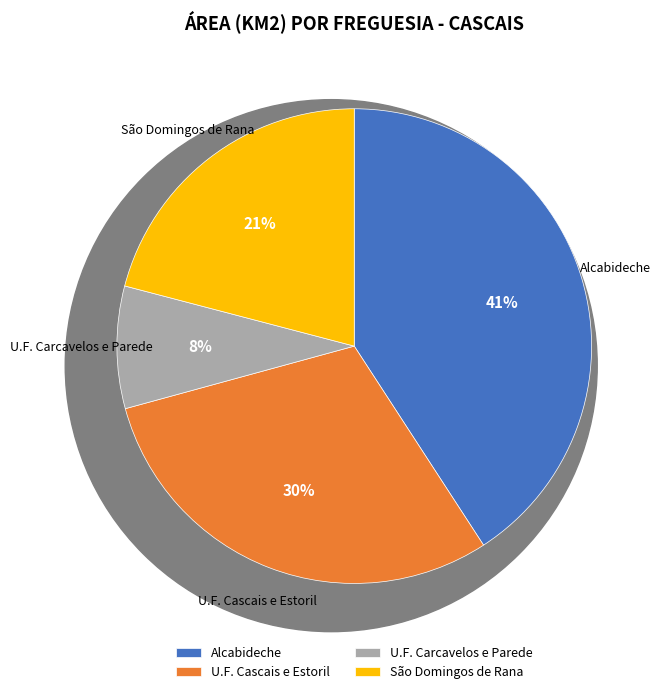

Rank the categories by value from highest to lowest.

Alcabideche, U.F. Cascais e Estoril, São Domingos de Rana, U.F. Carcavelos e Parede